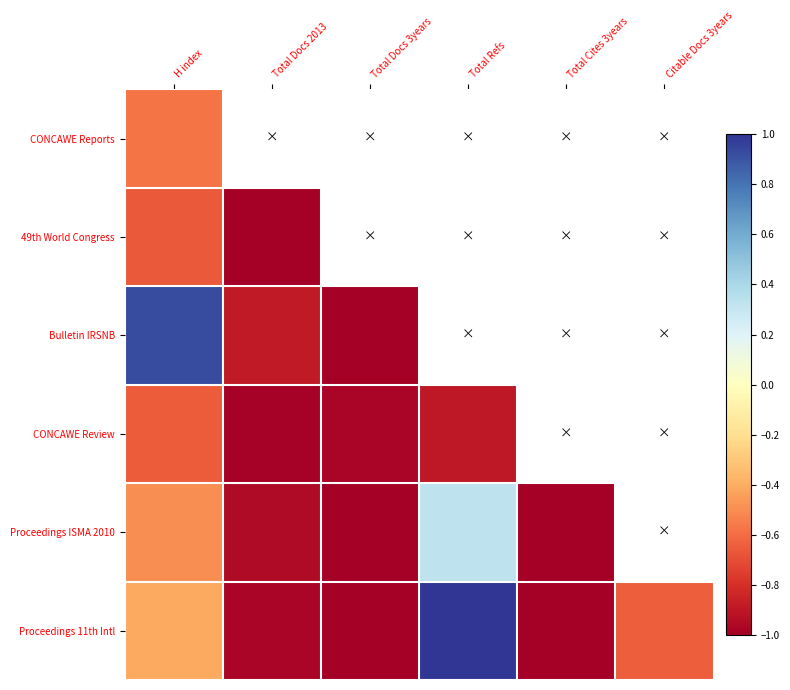

Which series changed the most between Total Docs 3years and Total Refs?

Proceedings 11th Intl